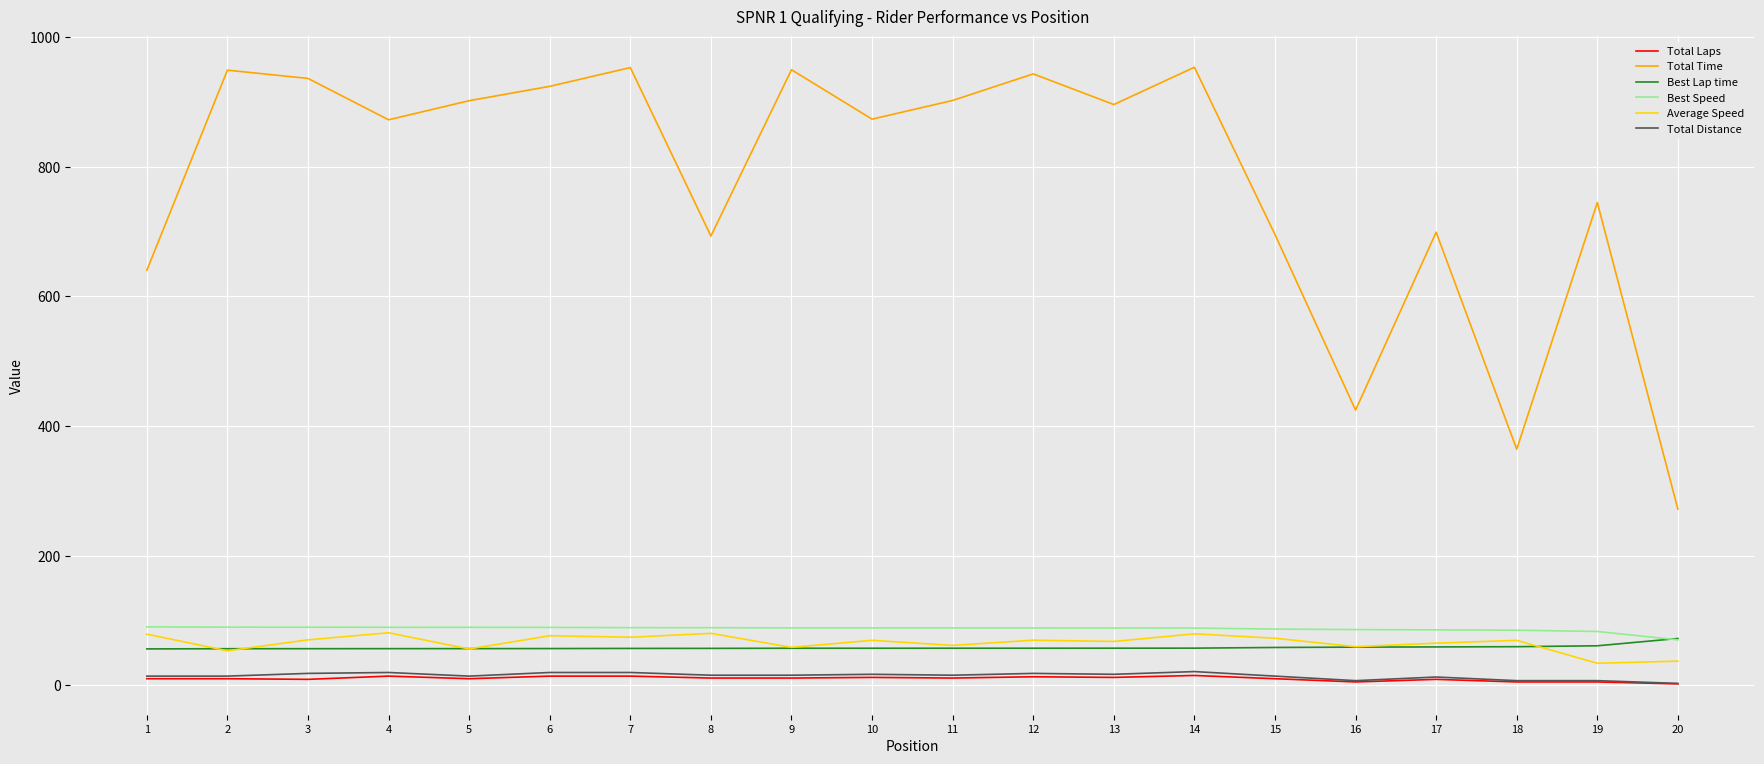

Is it true that Best Speed equals 85.4 at 17?

True